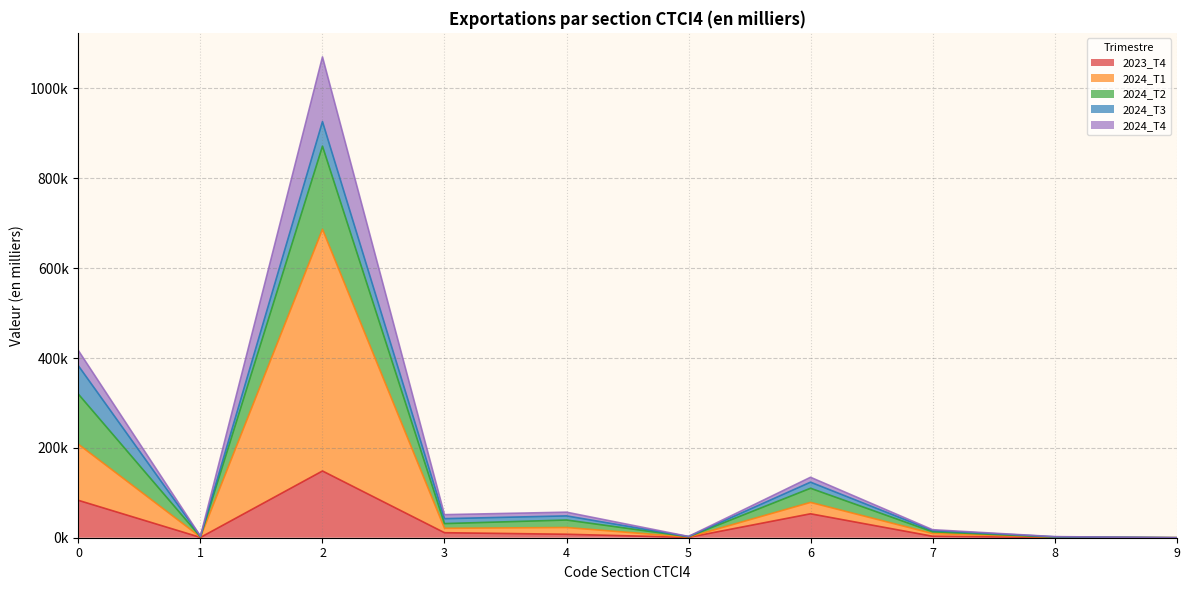

The value of 2023_T4 at 4 is 11614.2. True or false?

False